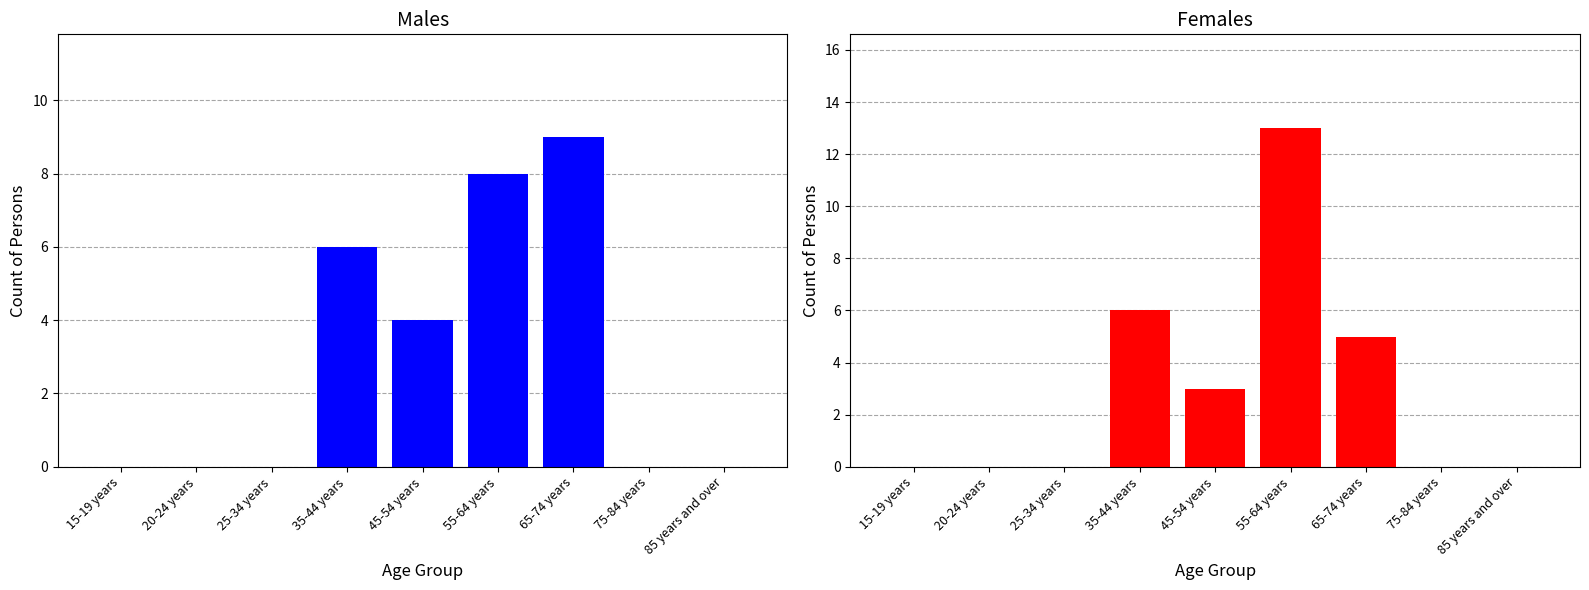

What is the label of the 6th bar from the left?

55-64 years